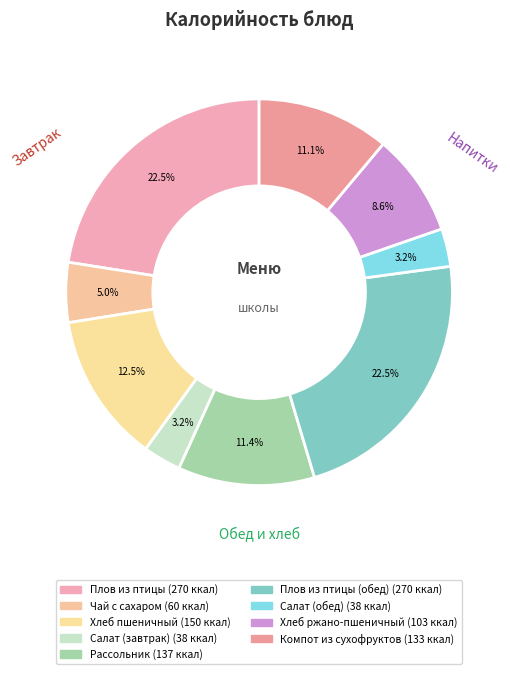

How many segments does this pie chart have?

9